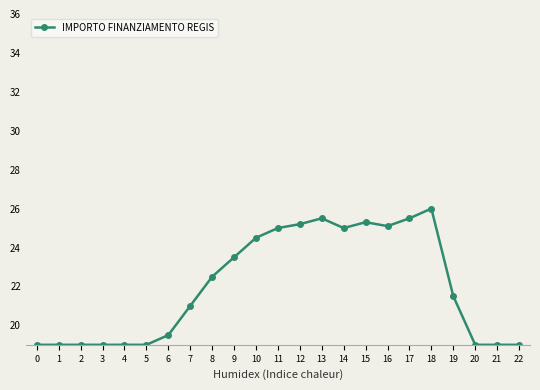

What is the change in value from 8 to 9?

+1.0